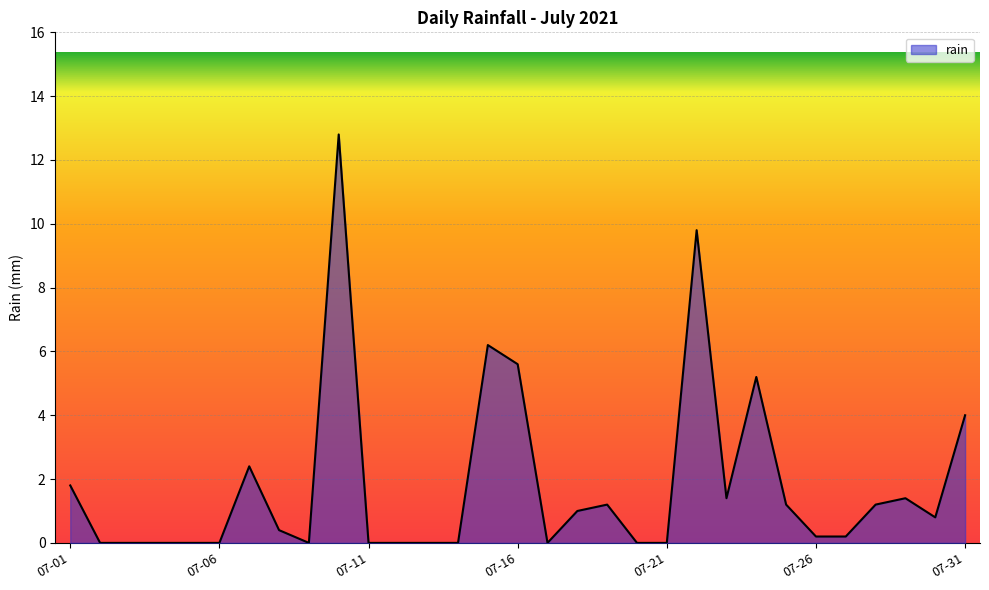

What is the maximum value shown in the chart?

12.8